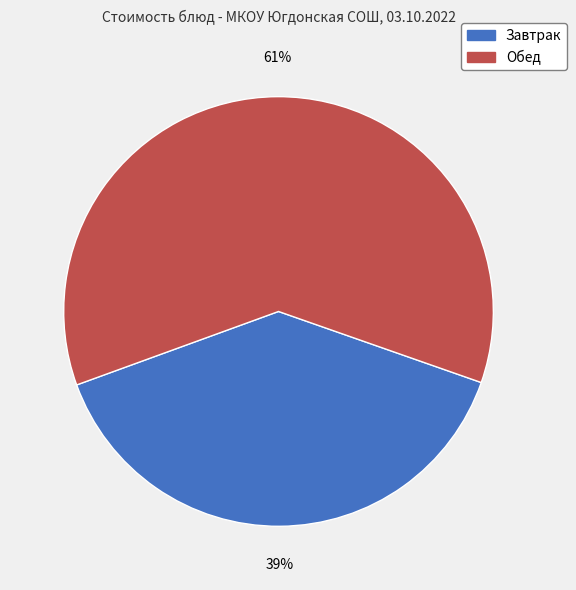

To the nearest percent, what is the difference between the largest and smallest slice percentages?

22%